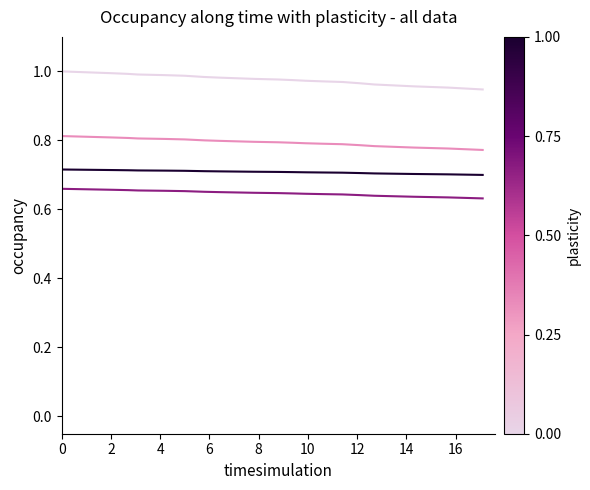

How many lines are shown in the chart?

4